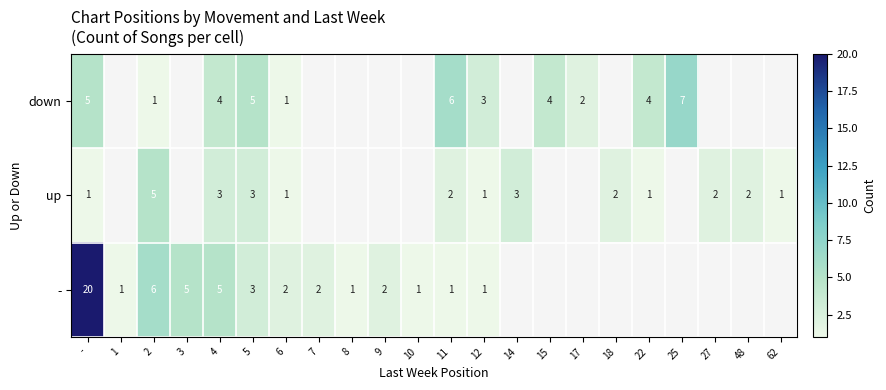

Which series has the largest range (max minus min)?

row_2